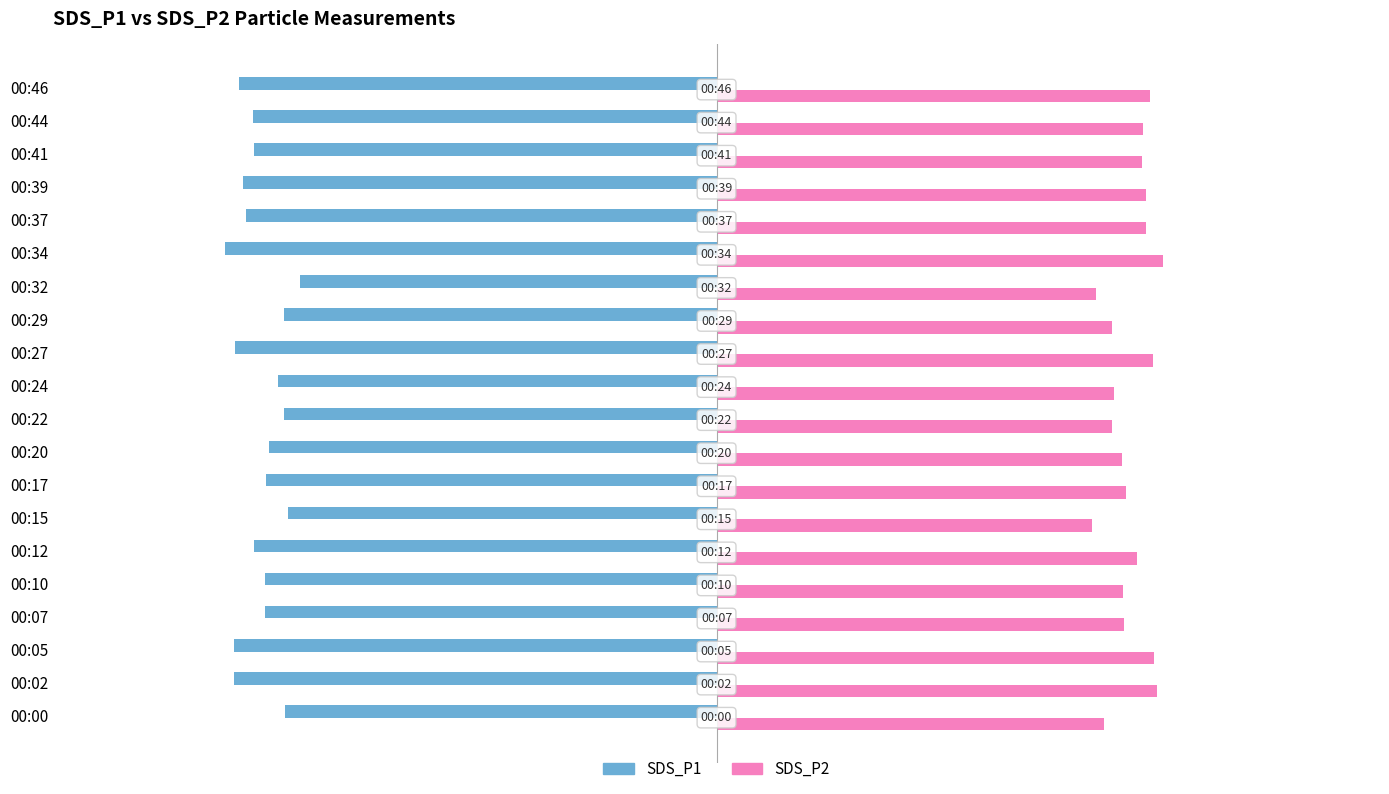

What are all the series names shown in the legend?

SDS_P1, SDS_P2